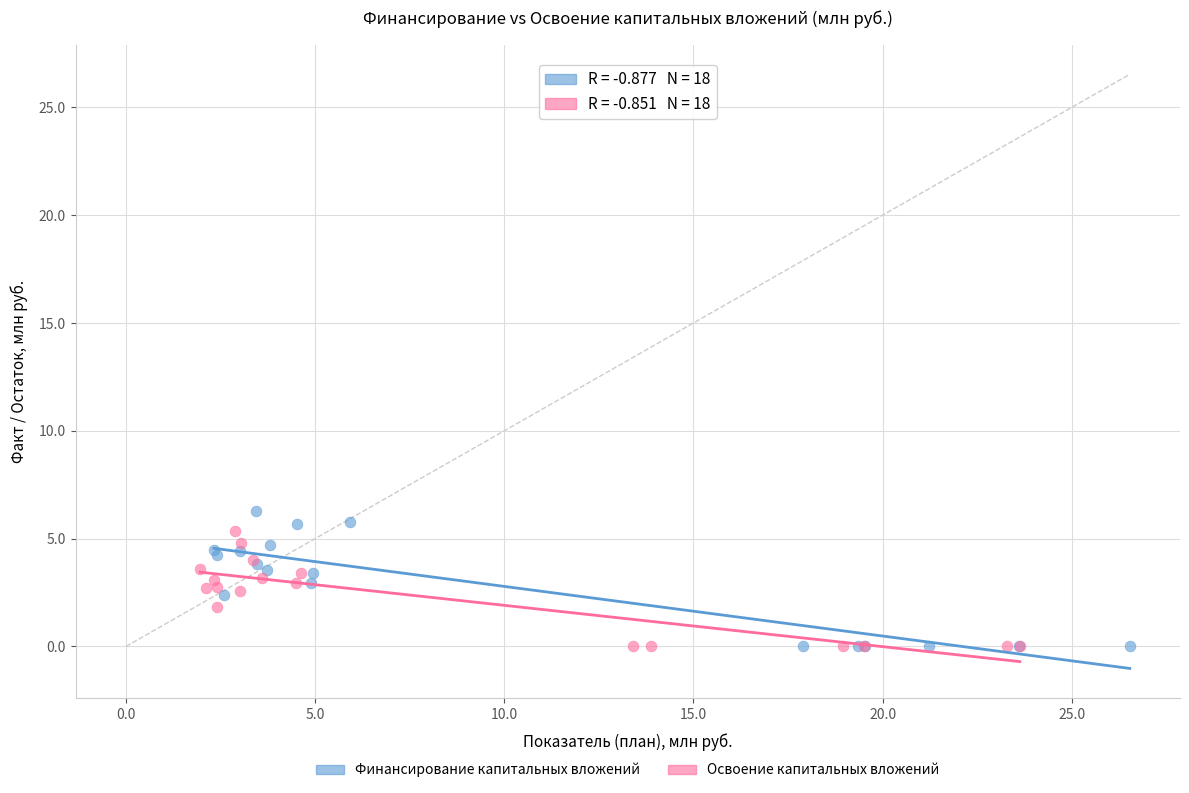

Which series has the largest Y range (max minus min)?

Финансирование капитальных вложений